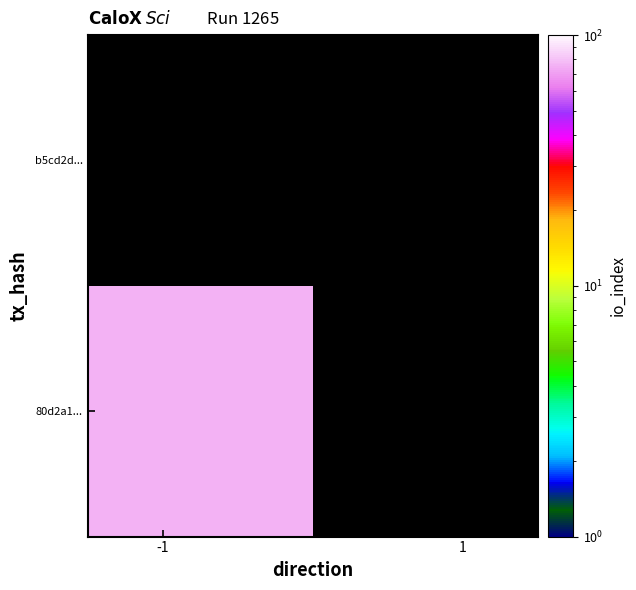

Reading left to right, extract all data points from this chart.

80d2a10959839feba8203bcb941dcefd634a574: -1	76
b5cd2dbdb001247e65aca723af9b32244179e01: 1	0